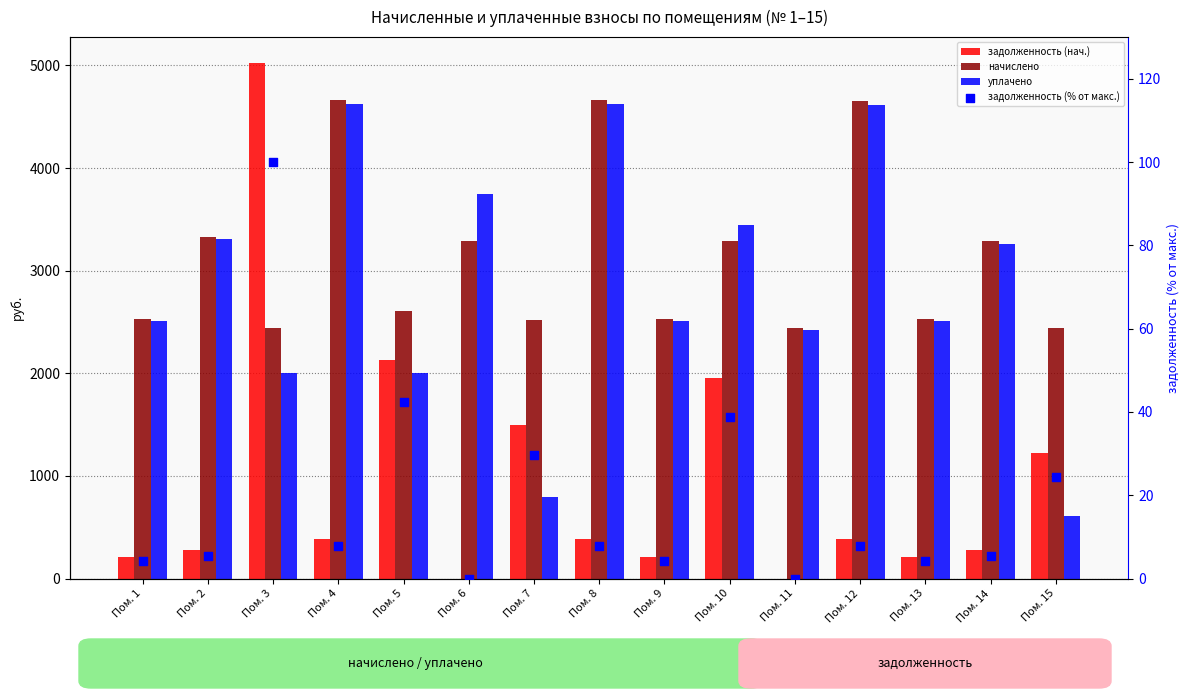

Which series reaches the maximum Y coordinate?

задолженность (нач.)